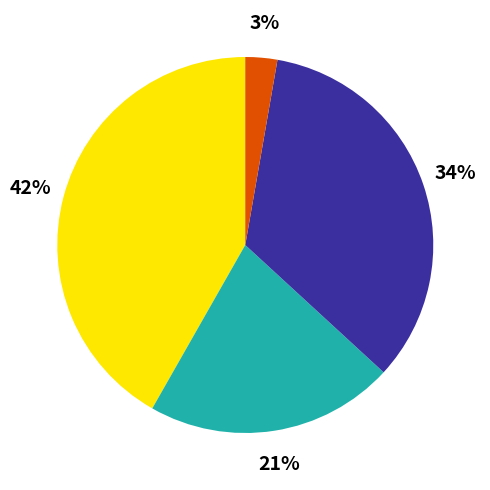

Does any single category account for the majority?

No